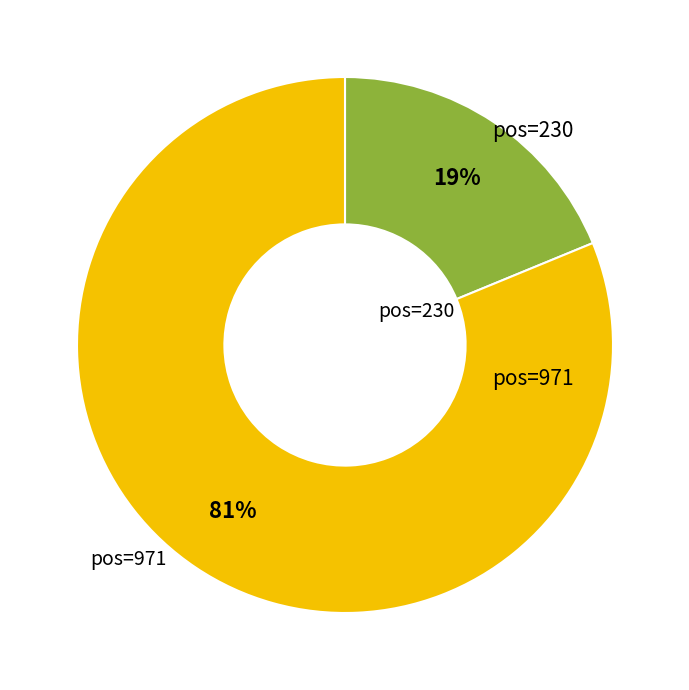

Does any single category account for the majority?

Yes